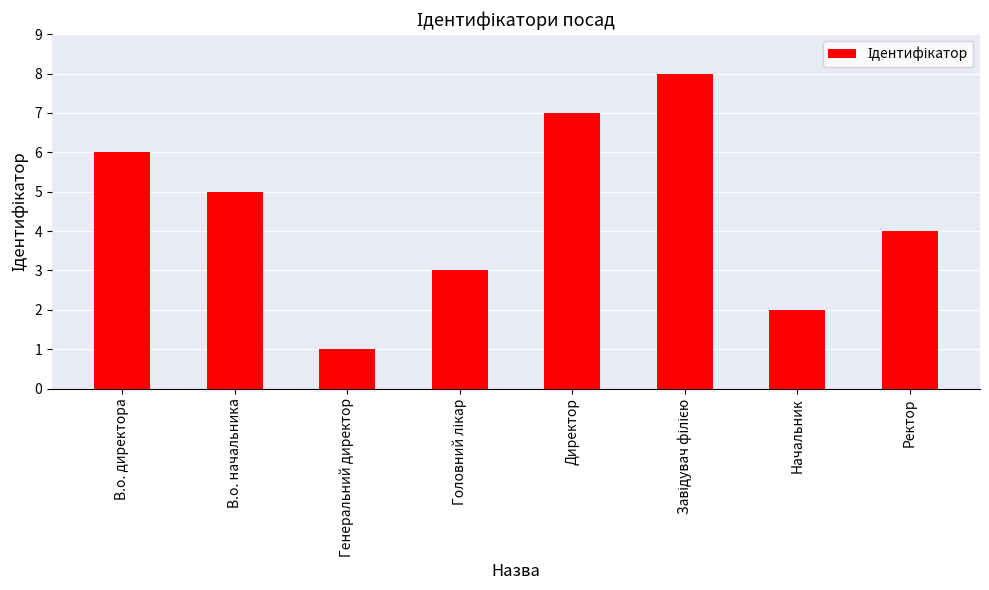

How many distinct data groups are displayed?

1